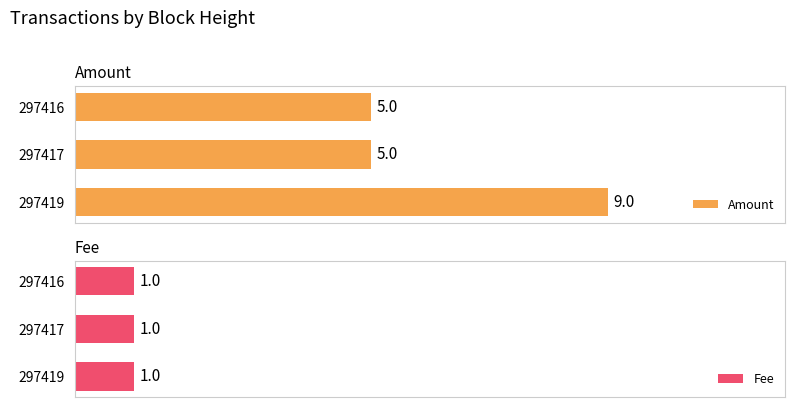

What is the average value of the Amount series?

6.3